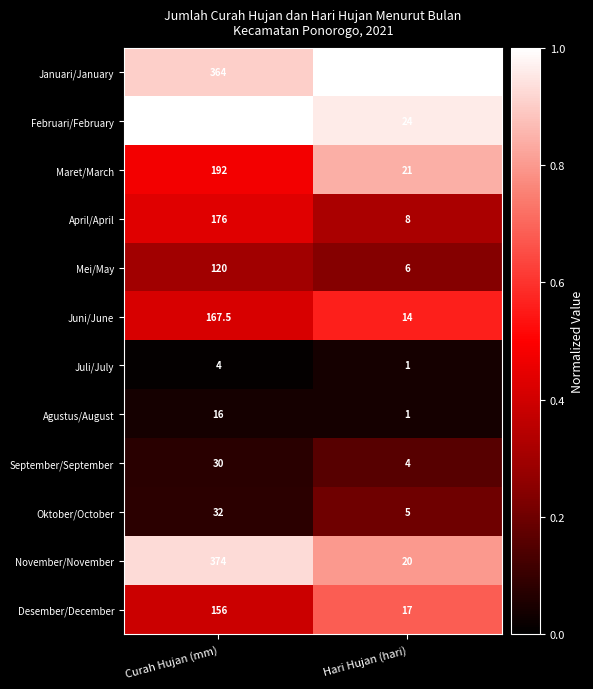

Rank the series at Curah Hujan (mm) from highest to lowest value.

Februari/February, November/November, Januari/January, Maret/March, April/April, Juni/June, Desember/December, Mei/May, Oktober/October, September/September, Agustus/August, Juli/July